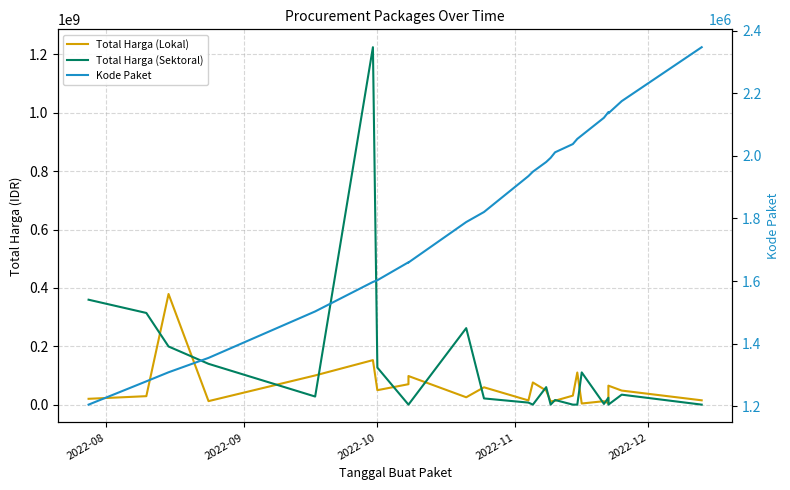

How many lines are shown in the chart?

3